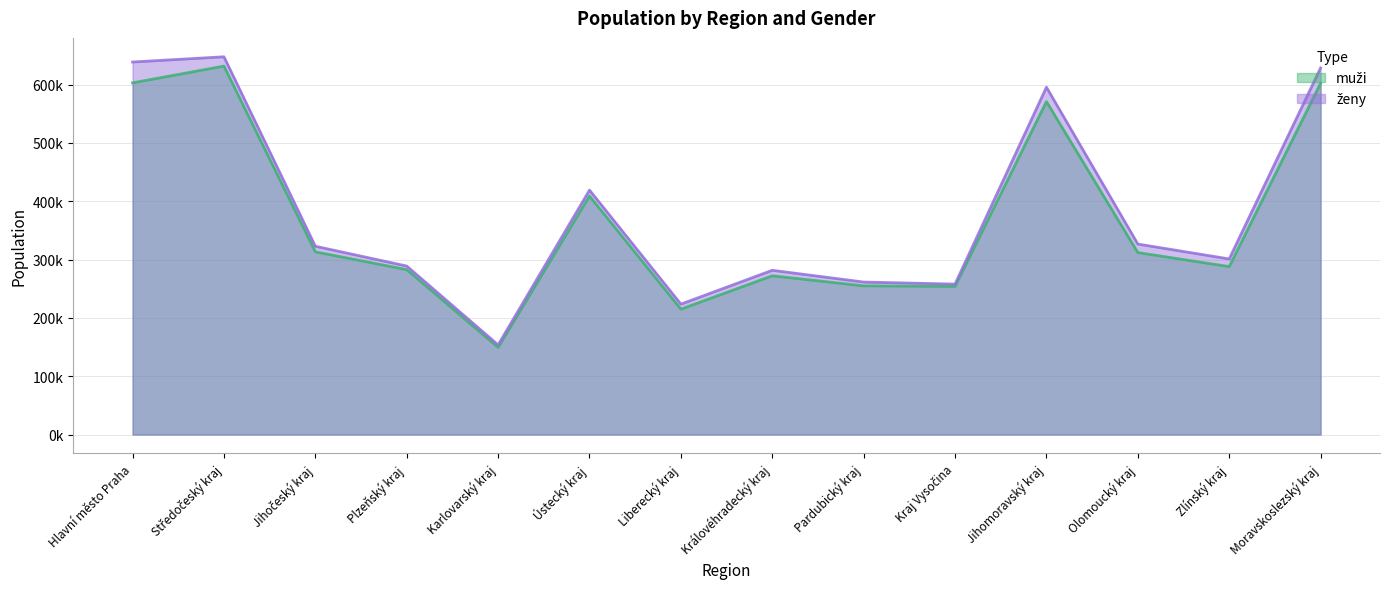

What is the highest value of the ženy series?

647649